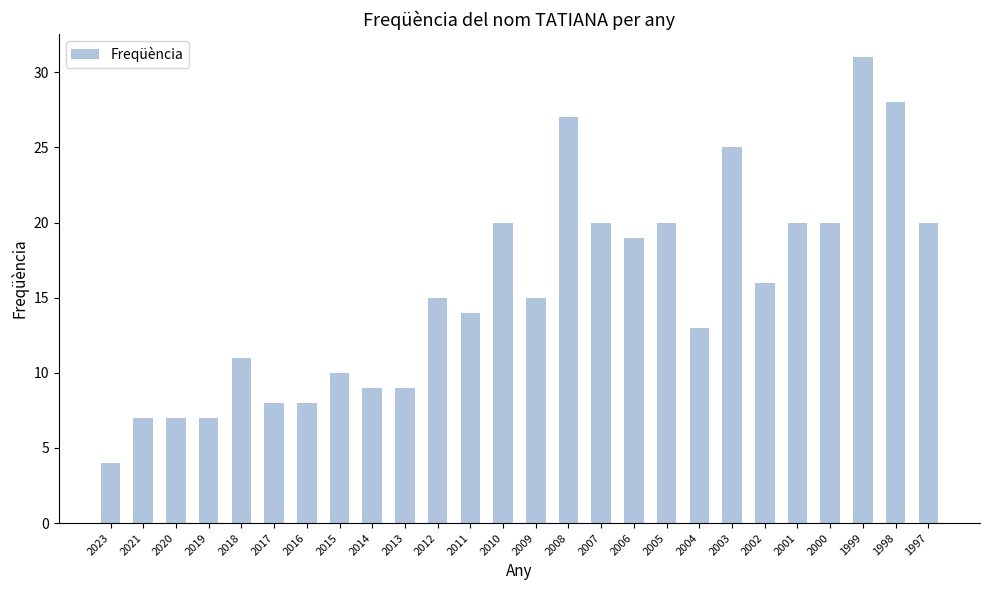

What is the ratio of the value at 2014 to the value at 2011?

0.6